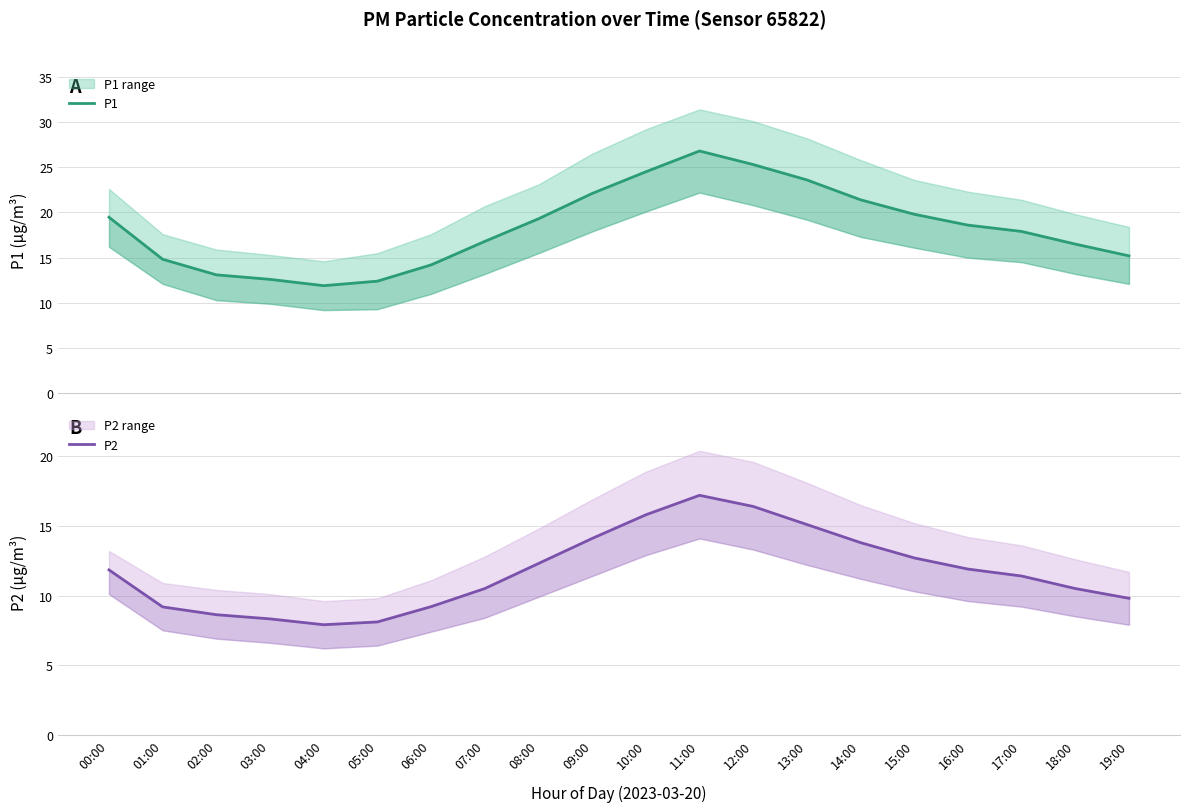

Rank the categories by P2 value from highest to lowest.

11:00, 12:00, 10:00, 13:00, 09:00, 14:00, 15:00, 08:00, 16:00, 00:00, 17:00, 07:00, 18:00, 19:00, 06:00, 01:00, 02:00, 03:00, 05:00, 04:00